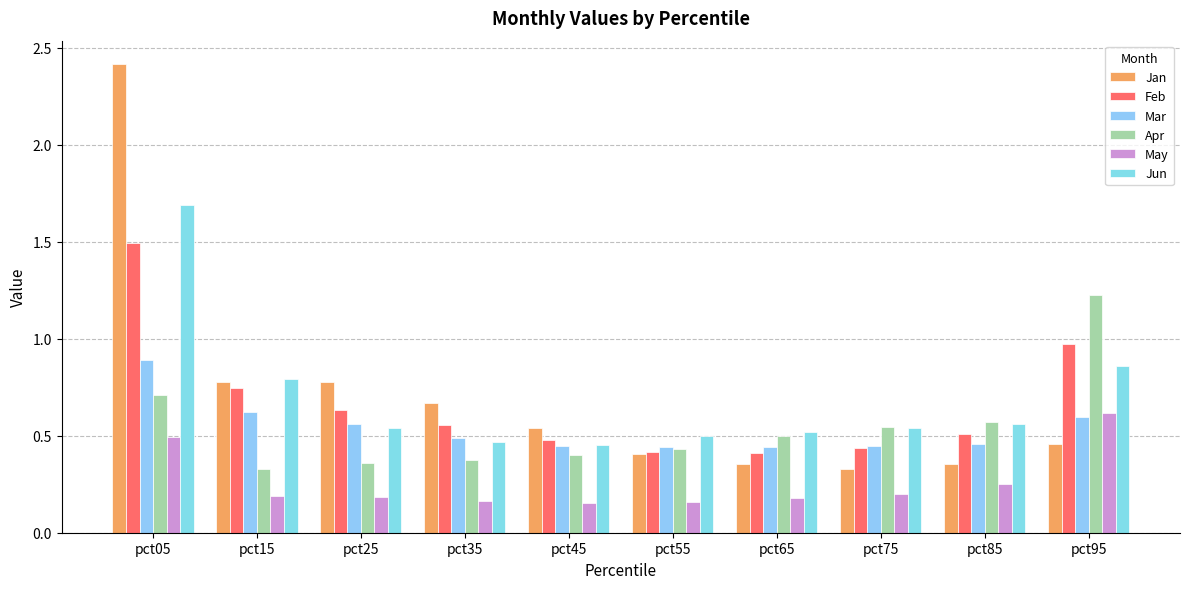

Is it true that Jun equals 1.7 at pct05?

True